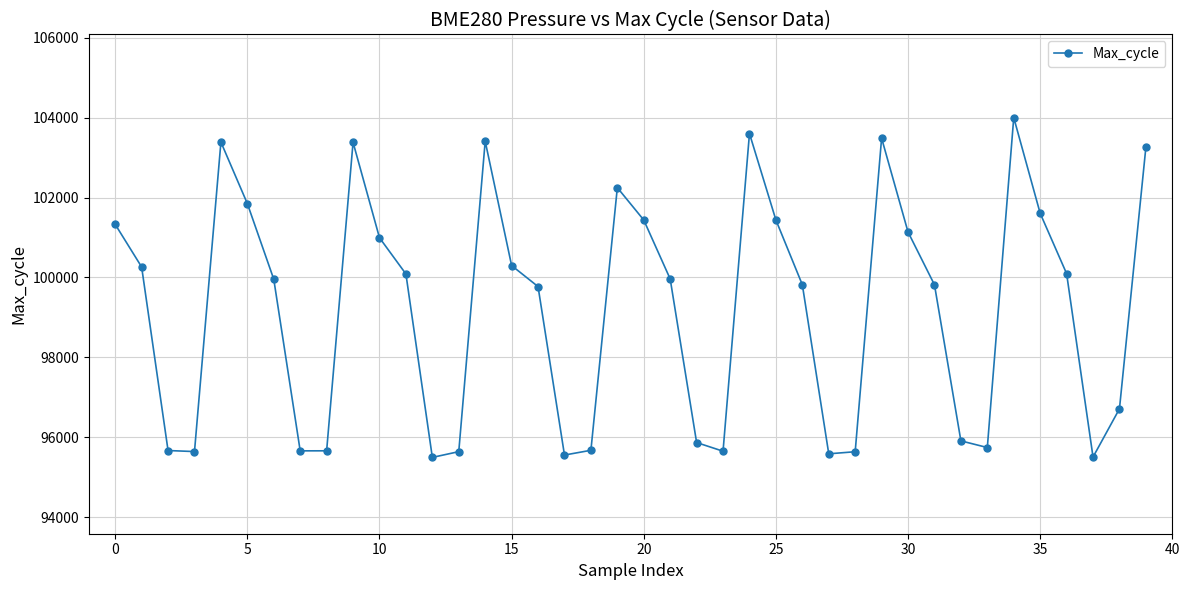

How many points are lower than both their immediate neighbors (excluding endpoints)?

8